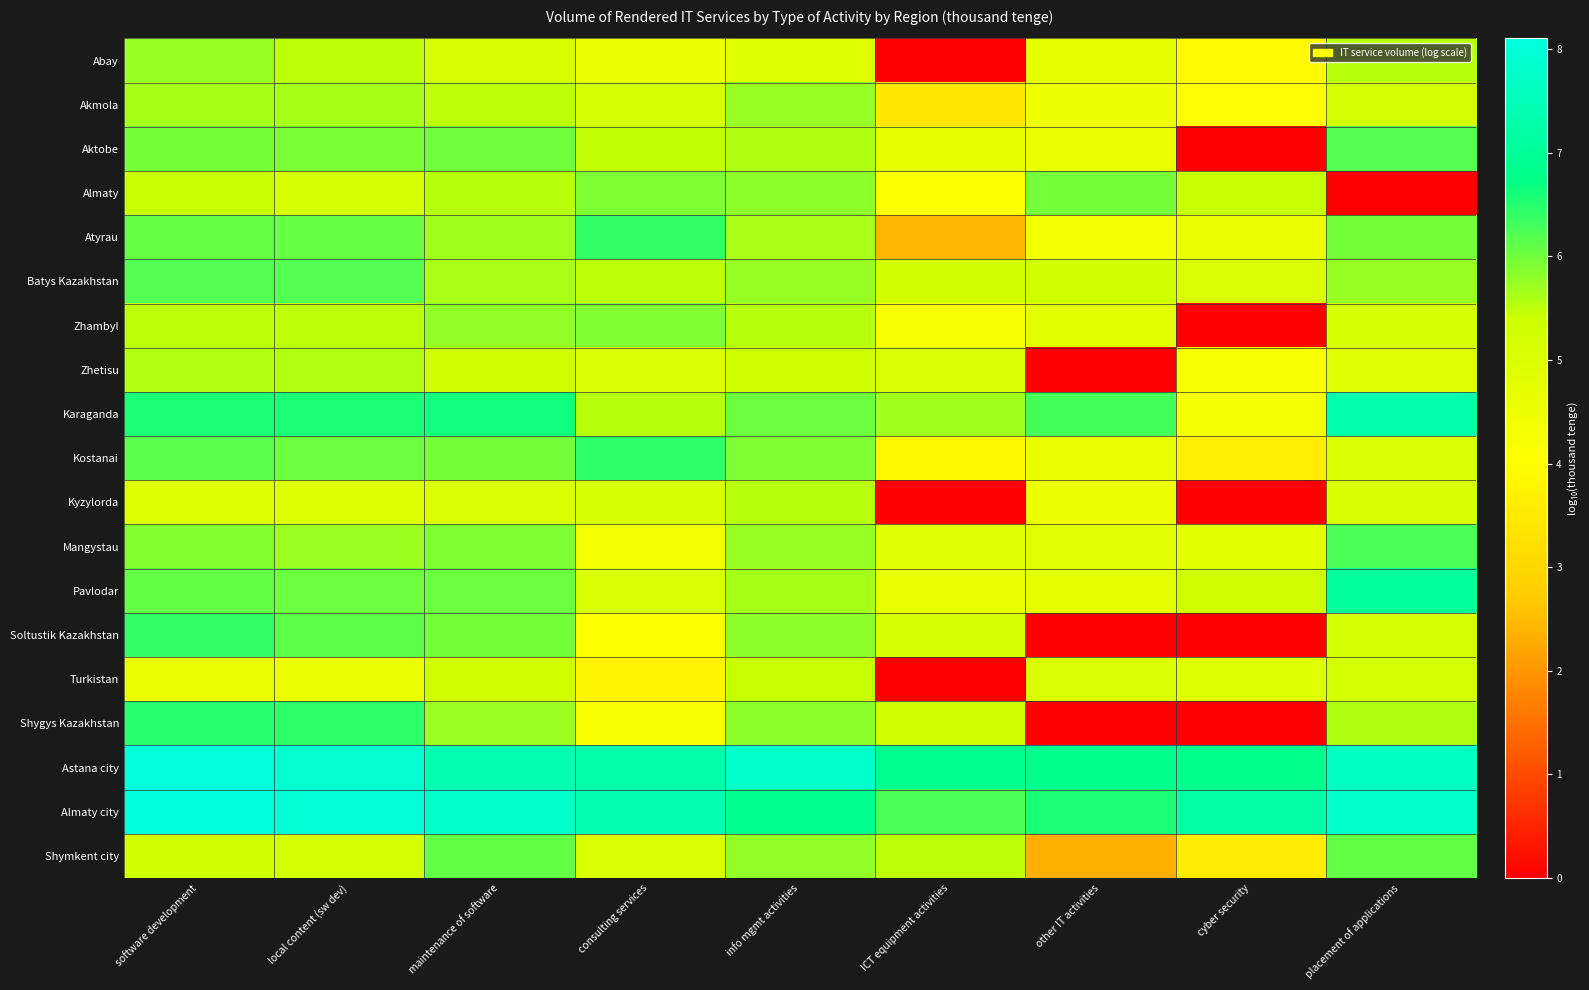

What is the spread (max minus min) of values at local content (sw dev)?

3.4